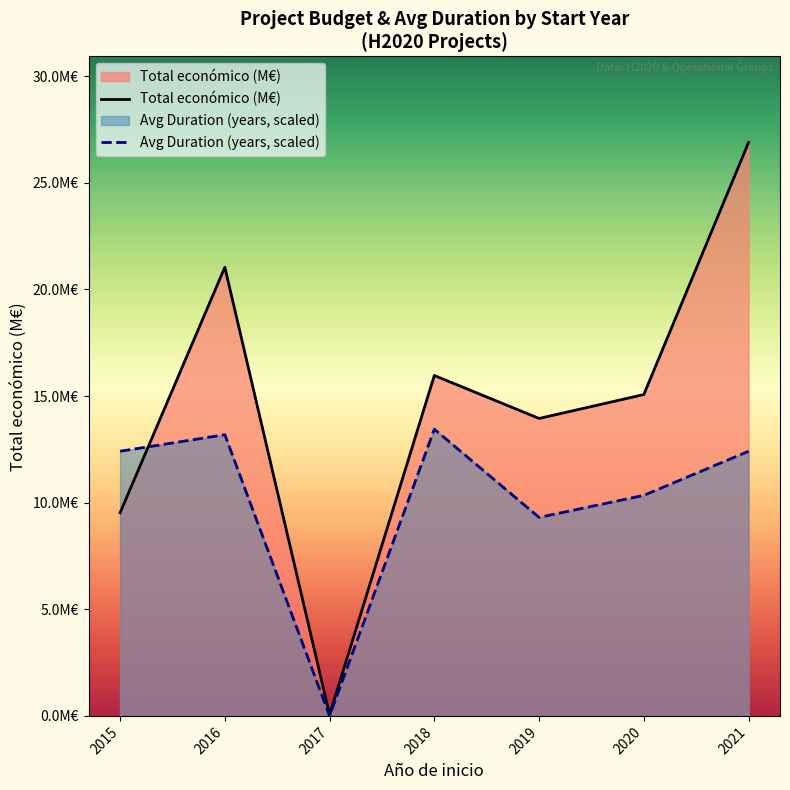

Is it true that Total económico (M€) equals 15.1 at 2020?

True